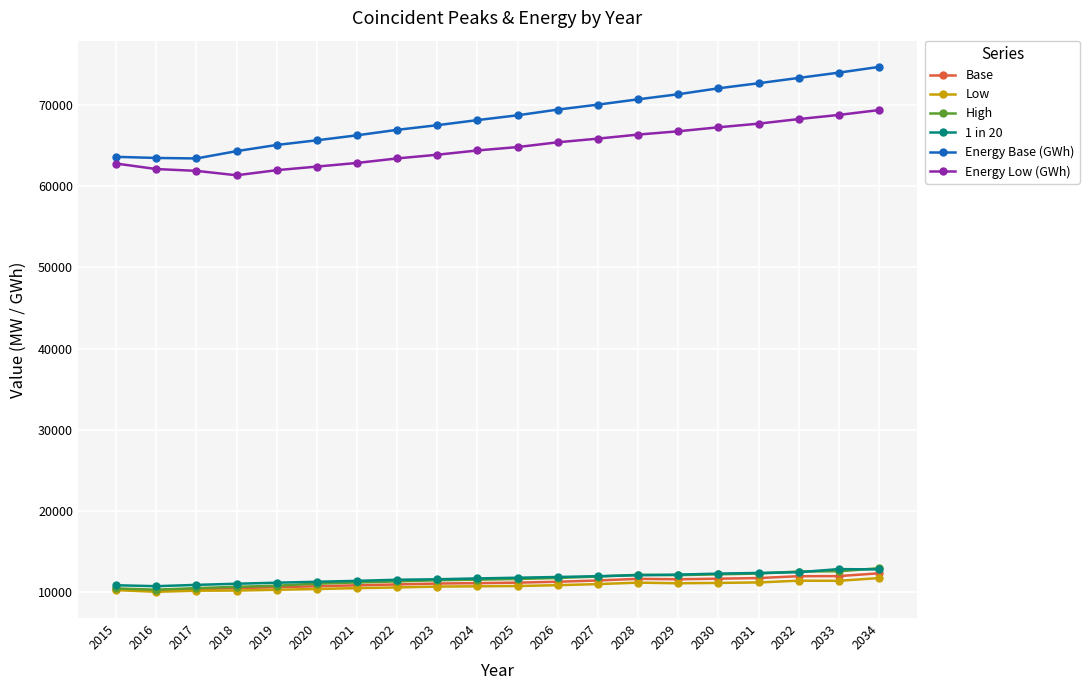

Is the value of Low at 2017 greater than the value of Energy Low (GWh) at 2021?

No